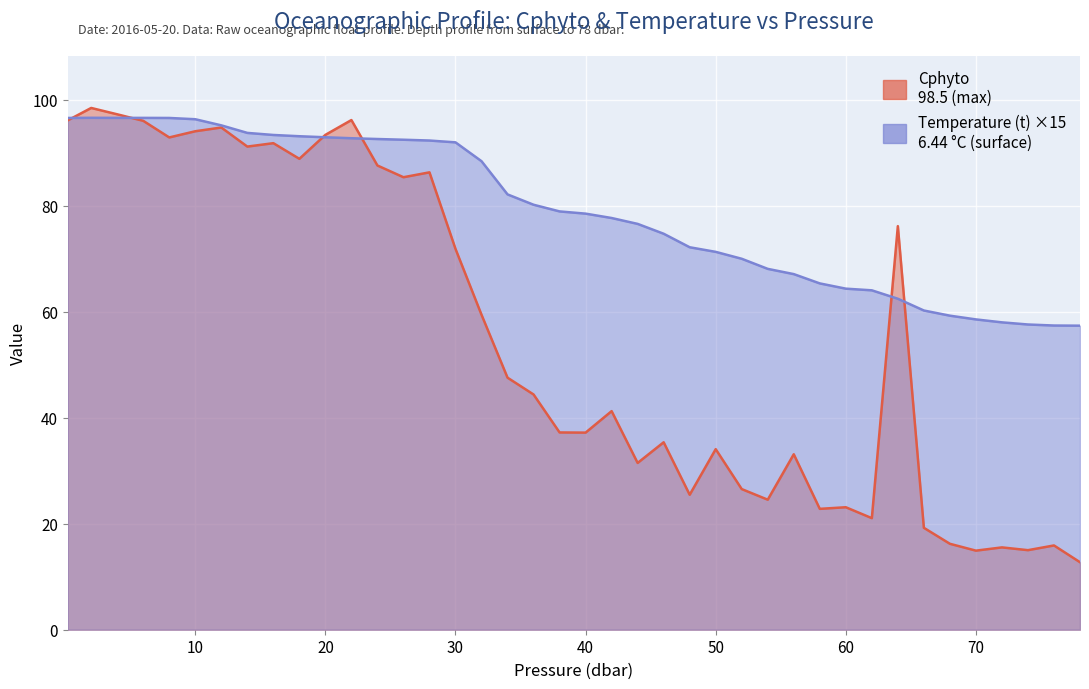

The Cphyto series shows 5.2 at 76.0. True or false?

False